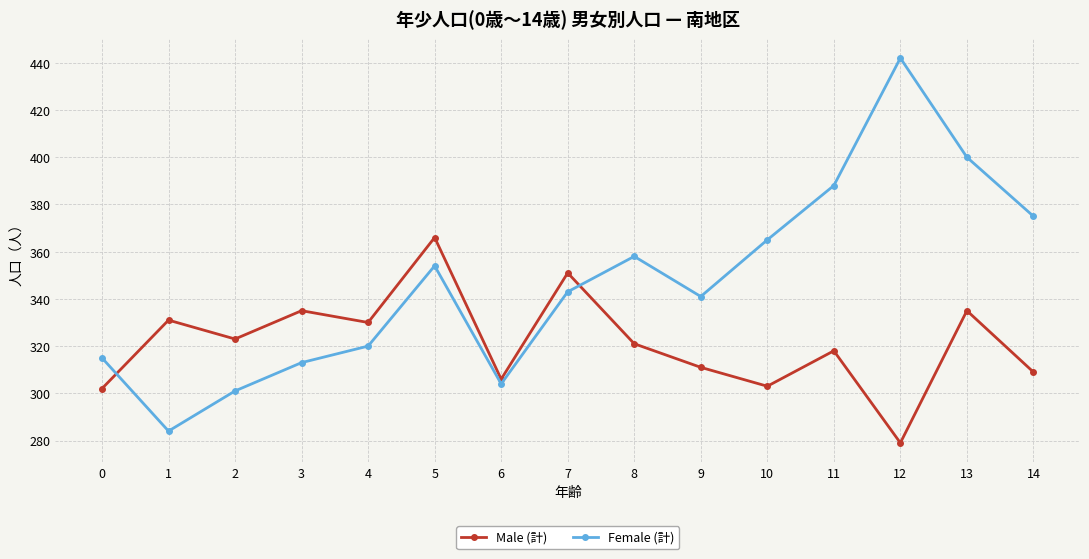

True or false: Male (計) has a value of 103 at 8.

False